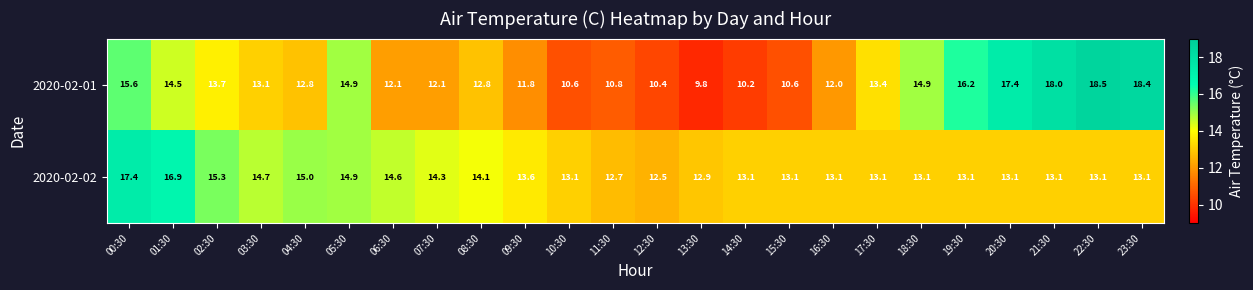

What is the difference between the 2020-02-02 values at 06:30 and 21:30?

1.5